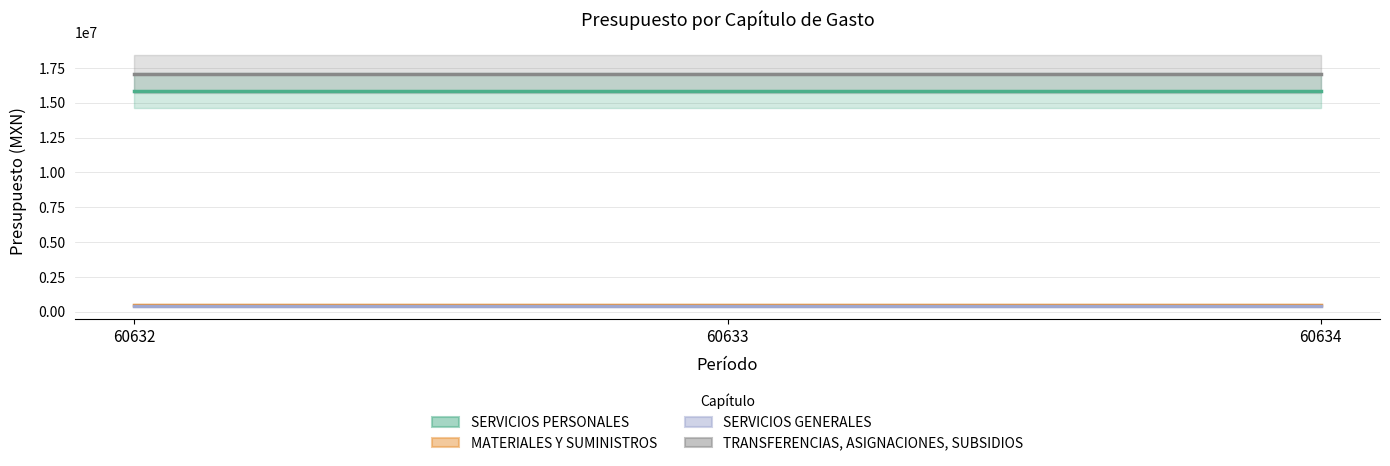

What is the highest value of the SERVICIOS GENERALES series?

373512.0